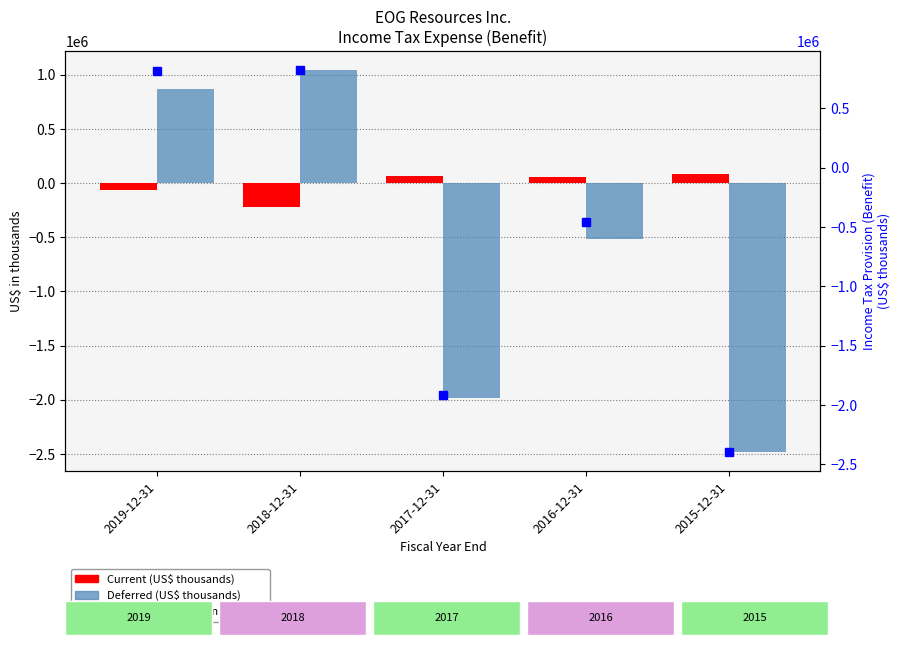

What is the difference between the maximum and minimum values in the Current series?

306456